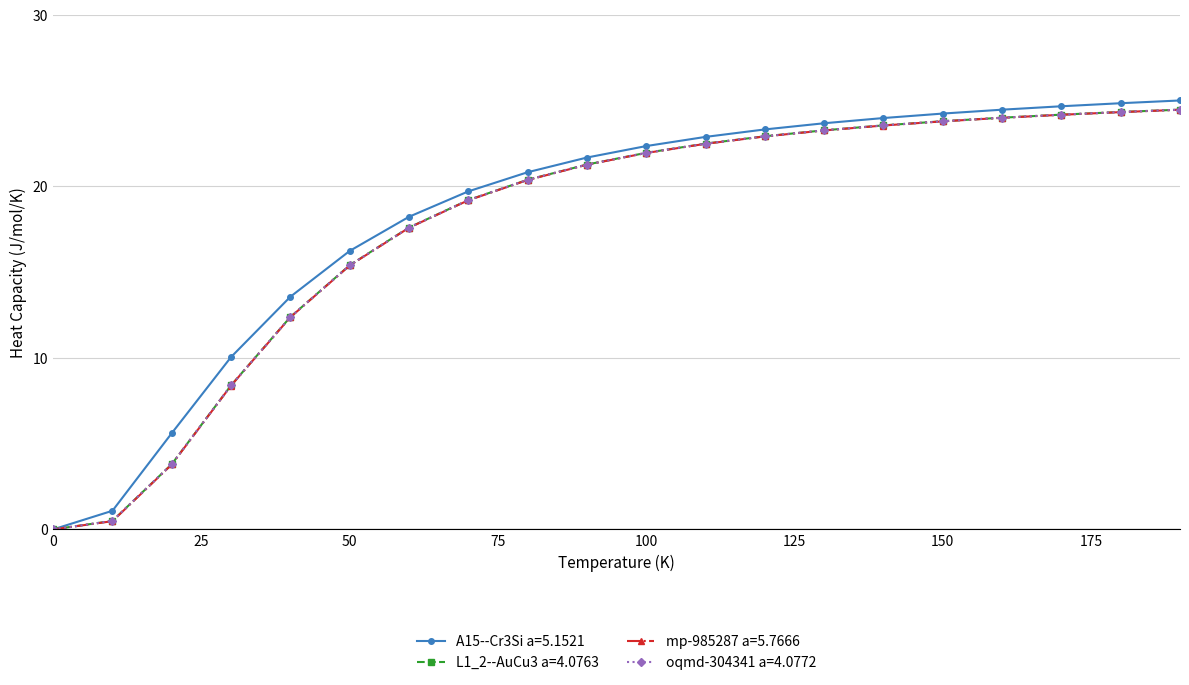

What is the value of the L1_2--AuCu3 a=4.0763 point at the 11th from the left?

22.0